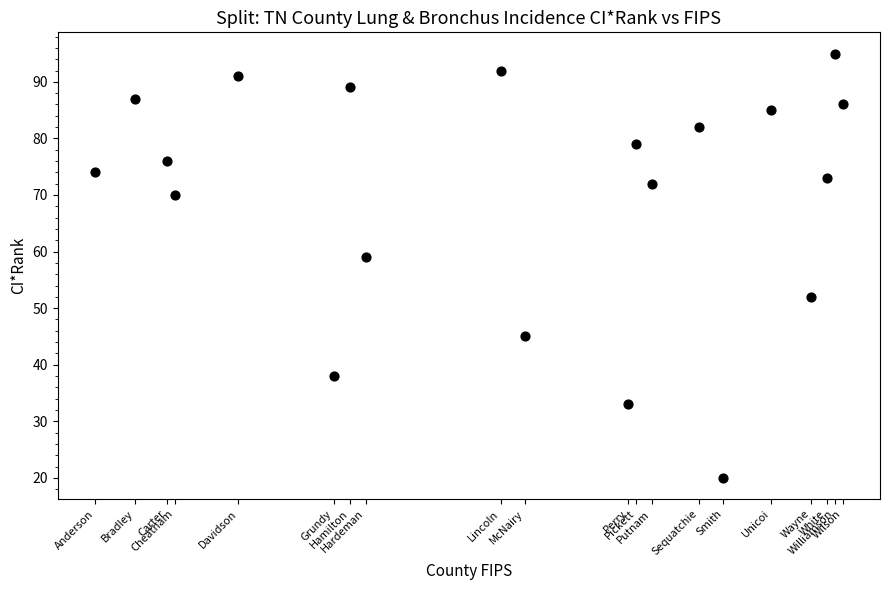

What is the range of Y values (max minus min)?

75